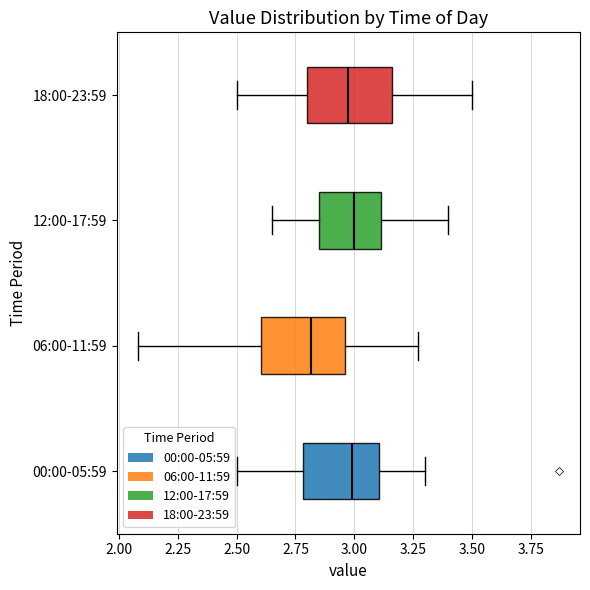

Reading bottom to top, read every box against the x-axis: the position of its median line, the range the box covers, and the ends of its whiskers. The values are not printed on the chart, so give them approximately, as read against the axis.

00:00-05:59: median 3.00, box 2.80 to 3.10, whiskers 2.50 to 3.30
06:00-11:59: median 2.80, box 2.60 to 2.95, whiskers 2.10 to 3.25
12:00-17:59: median 3.00, box 2.85 to 3.10, whiskers 2.65 to 3.40
18:00-23:59: median 3.00, box 2.80 to 3.15, whiskers 2.50 to 3.50